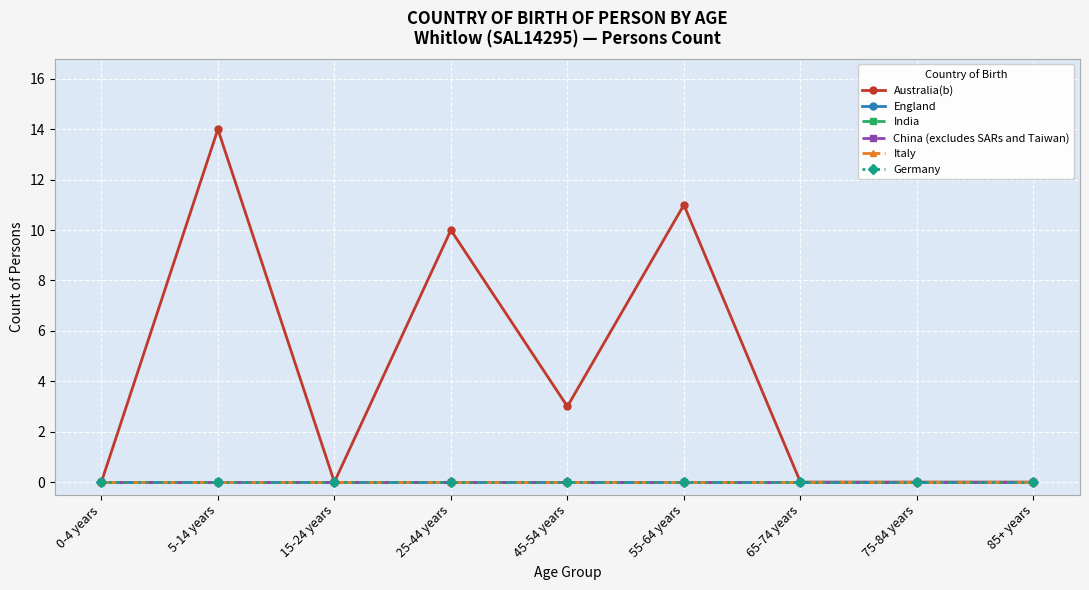

Reading left to right, transcribe all the data shown in this chart.

Australia(b): 0-4 years=0	5-14 years=14	15-24 years=0	25-44 years=10	45-54 years=3	55-64 years=11	65-74 years=0	75-84 years=0	85+ years=0
England: 0-4 years=0	5-14 years=0	15-24 years=0	25-44 years=0	45-54 years=0	55-64 years=0	65-74 years=0	75-84 years=0	85+ years=0
India: 0-4 years=0	5-14 years=0	15-24 years=0	25-44 years=0	45-54 years=0	55-64 years=0	65-74 years=0	75-84 years=0	85+ years=0
China (excludes SARs and Taiwan): 0-4 years=0	5-14 years=0	15-24 years=0	25-44 years=0	45-54 years=0	55-64 years=0	65-74 years=0	75-84 years=0	85+ years=0
Italy: 0-4 years=0	5-14 years=0	15-24 years=0	25-44 years=0	45-54 years=0	55-64 years=0	65-74 years=0	75-84 years=0	85+ years=0
Germany: 0-4 years=0	5-14 years=0	15-24 years=0	25-44 years=0	45-54 years=0	55-64 years=0	65-74 years=0	75-84 years=0	85+ years=0